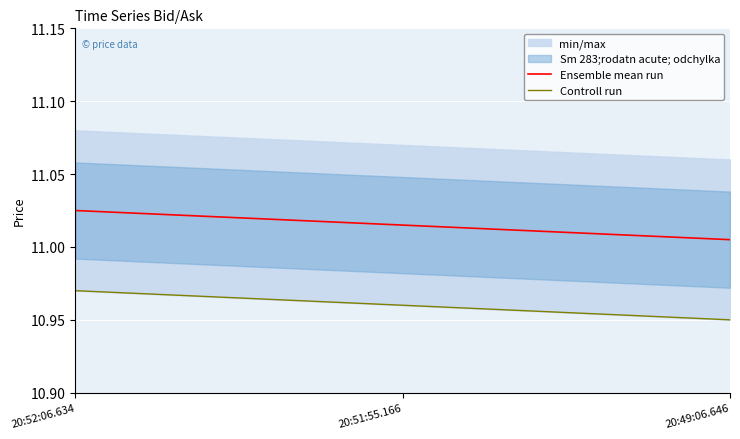

The value of Controll run at 20:52:06.634 is 18.3. True or false?

False